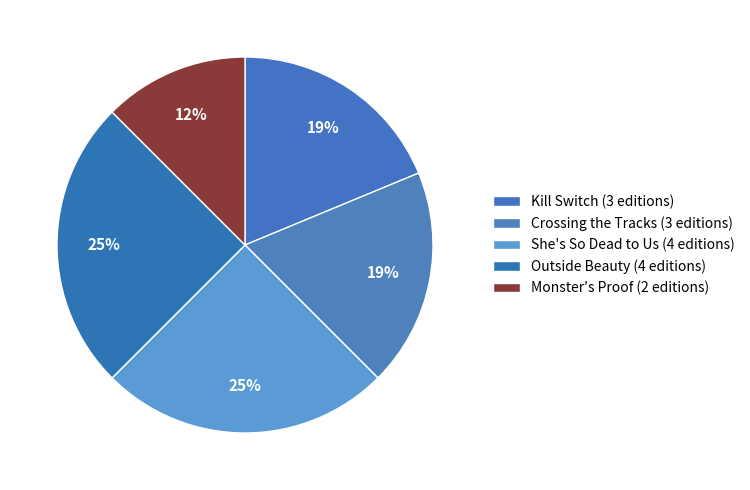

How many slices are in this pie chart?

5